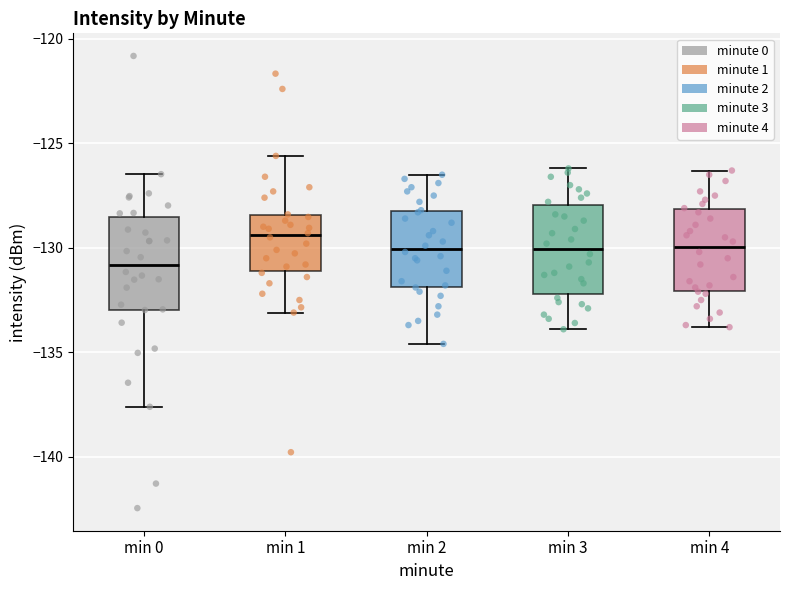

Reading left to right, transcribe this box plot: for each box, give where its median line is, the range the box spans, and where its two whiskers end, as read against the y-axis. The values are not printed on the chart, so give them approximately, as read against the axis.

min 0: median -131.0, box -133.0 to -128.5, whiskers -137.5 to -126.5
min 1: median -129.5, box -131.0 to -128.5, whiskers -133.0 to -125.5
min 2: median -130.0, box -132.0 to -128.0, whiskers -134.5 to -126.5
min 3: median -130.0, box -132.0 to -128.0, whiskers -134.0 to -126.0
min 4: median -130.0, box -132.0 to -128.0, whiskers -134.0 to -126.5